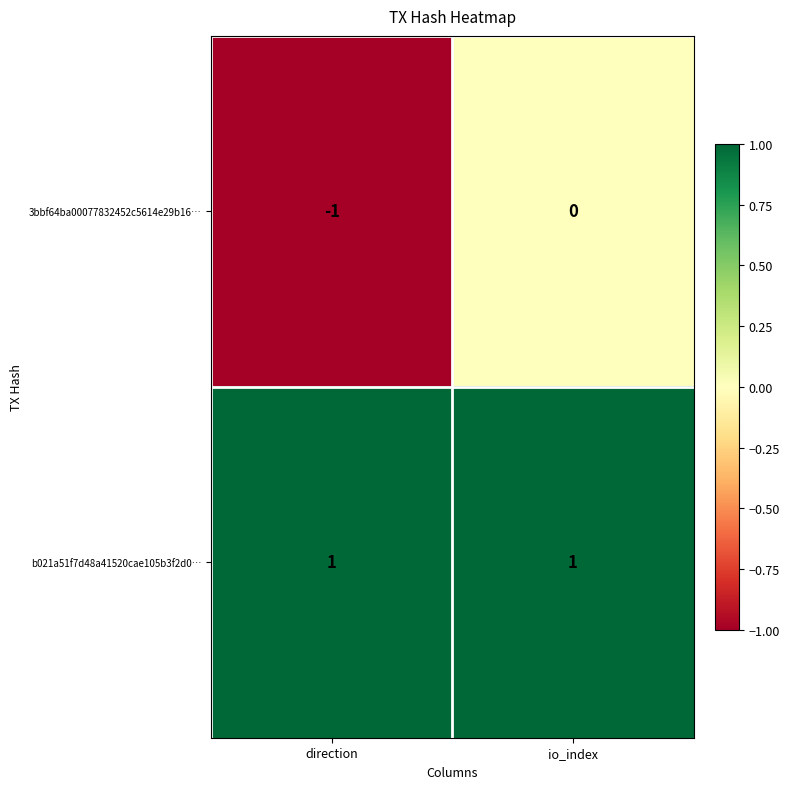

How many categories are shown in the chart?

2